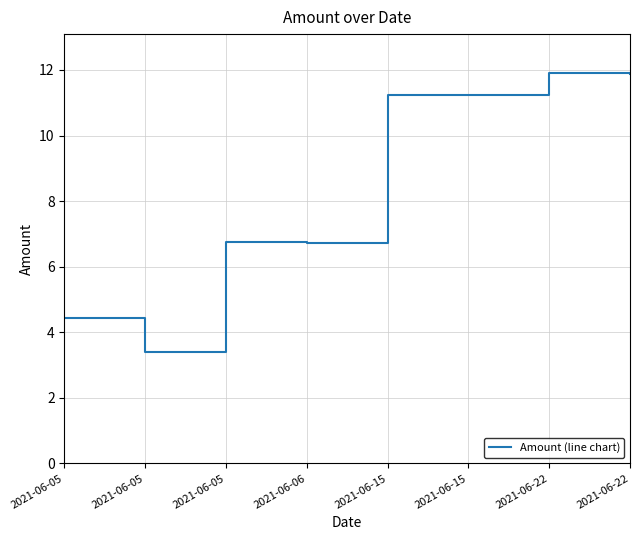

Reading left to right, what are all the values shown in this chart?

2021-06-05=4.4	2021-06-05=3.4	2021-06-05=6.8	2021-06-06=6.7	2021-06-15=11.2	2021-06-15=11.2	2021-06-22=11.9	2021-06-22=11.9